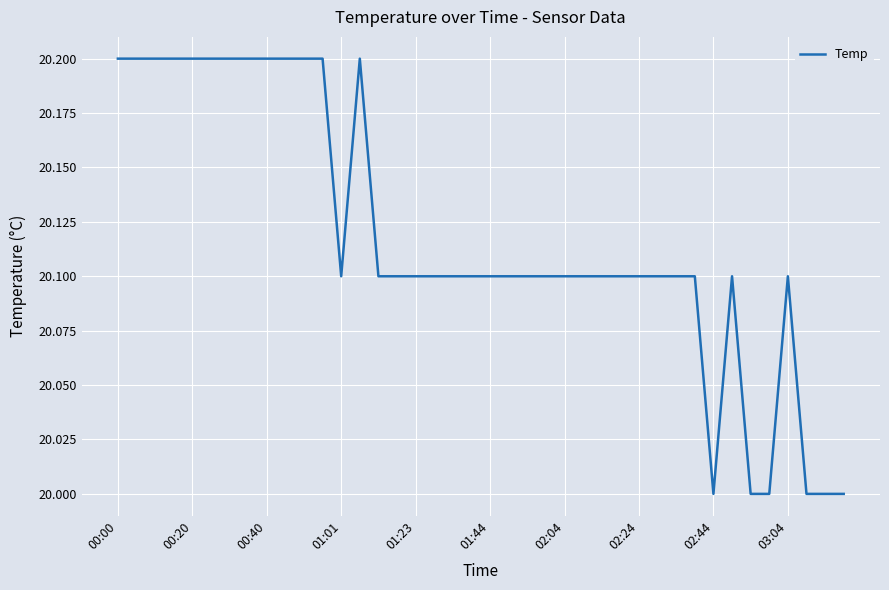

What is the minimum value shown in the chart?

20.0